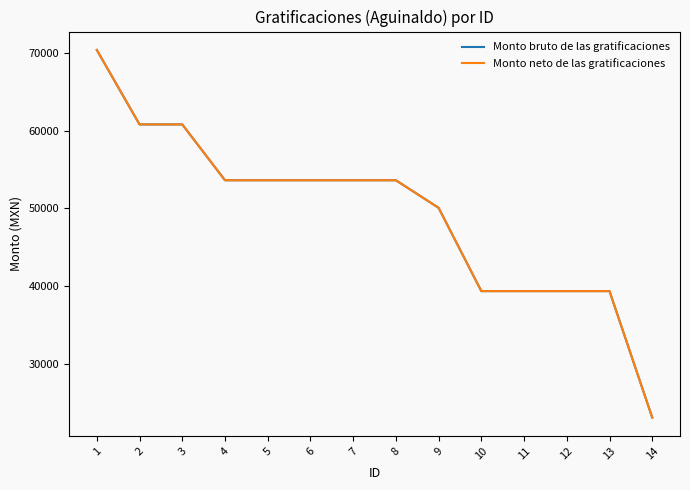

How many lines are shown in the chart?

2